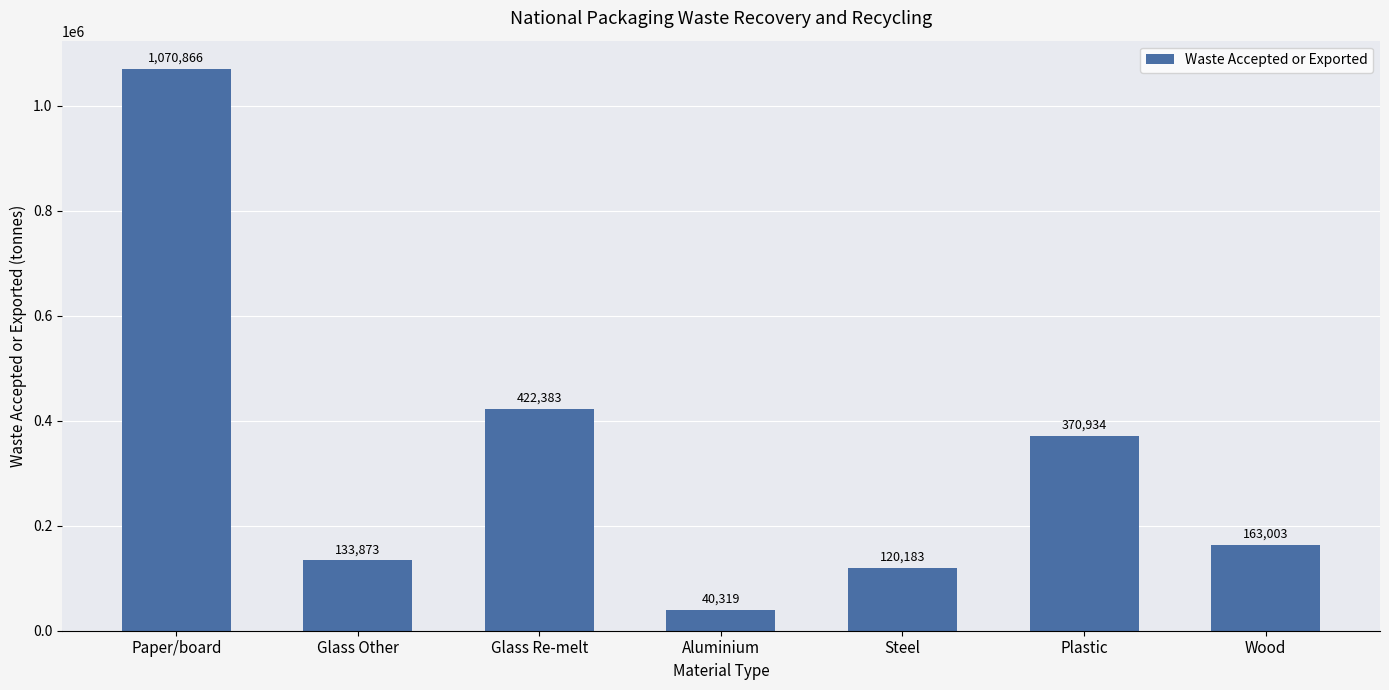

What is the difference between the maximum and minimum values?

1030547